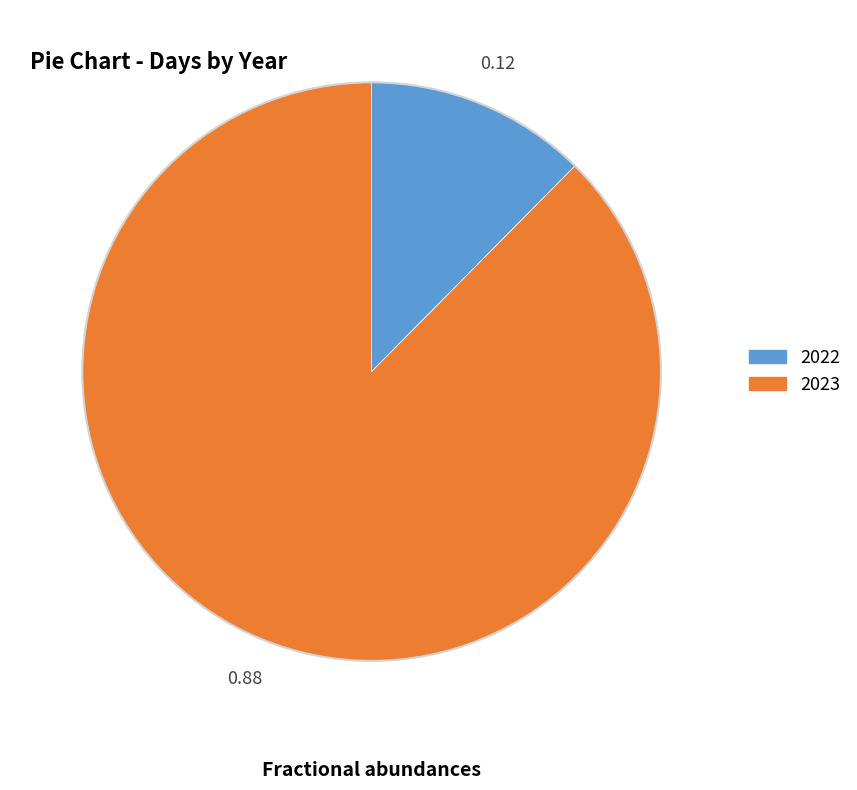

Combined, do 2023 and 2022 account for over 50%?

Yes